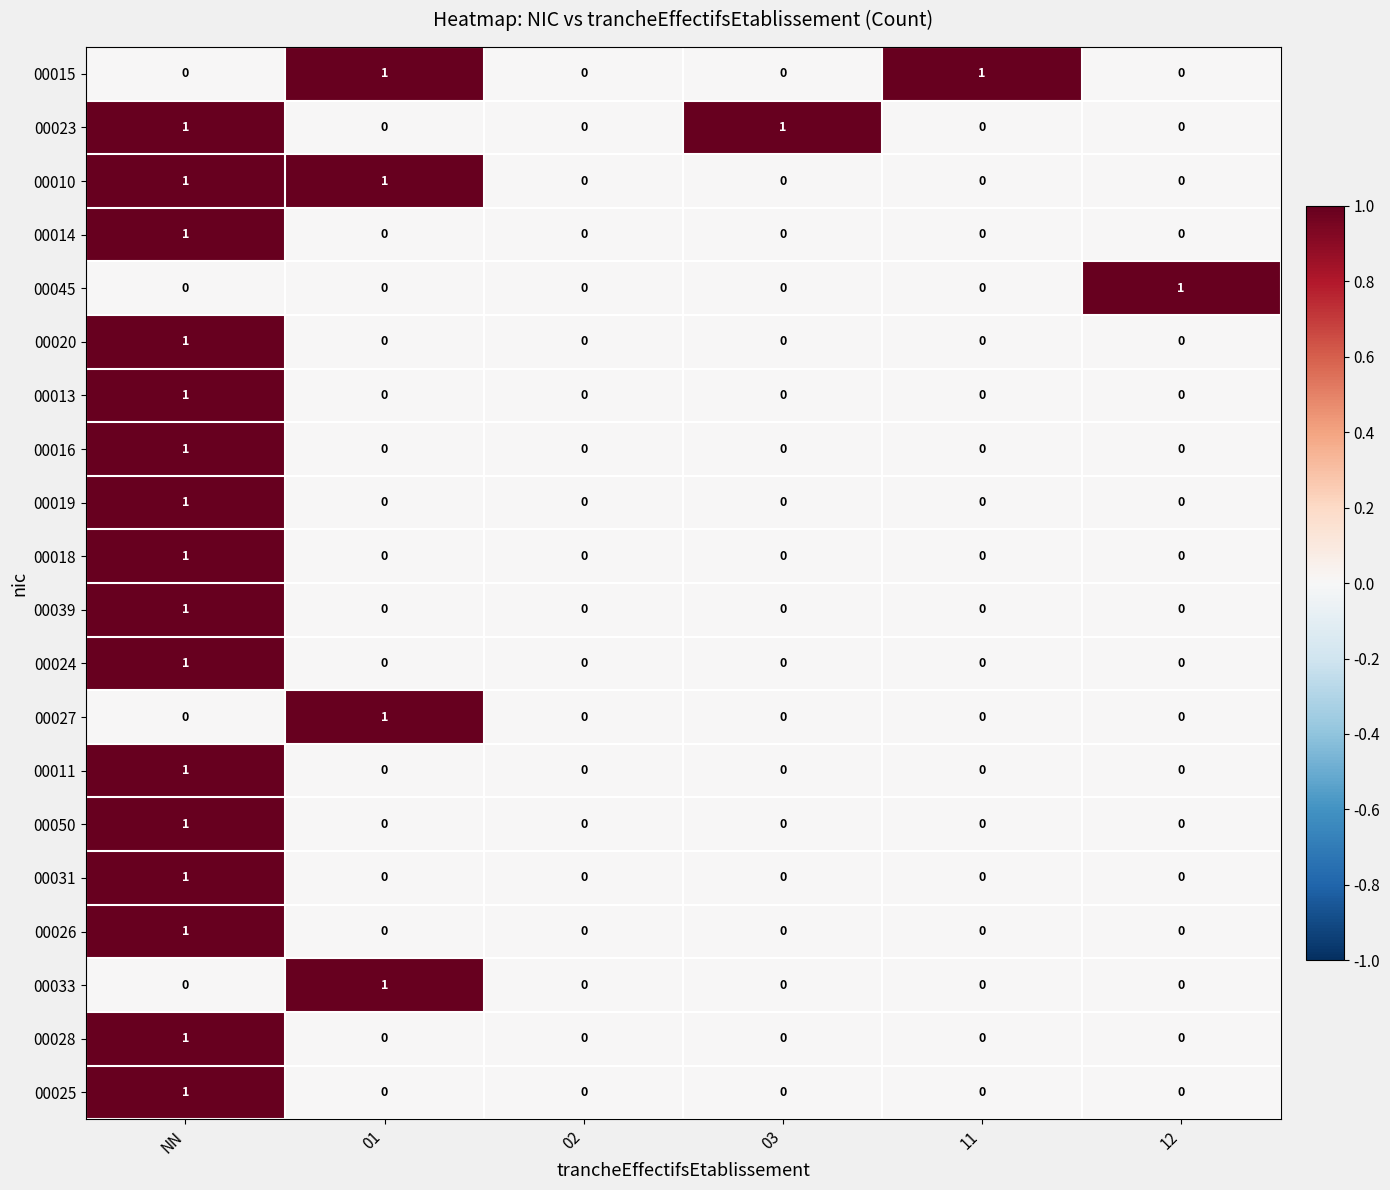

True or false: 00020 has a value of 0 at NN.

False